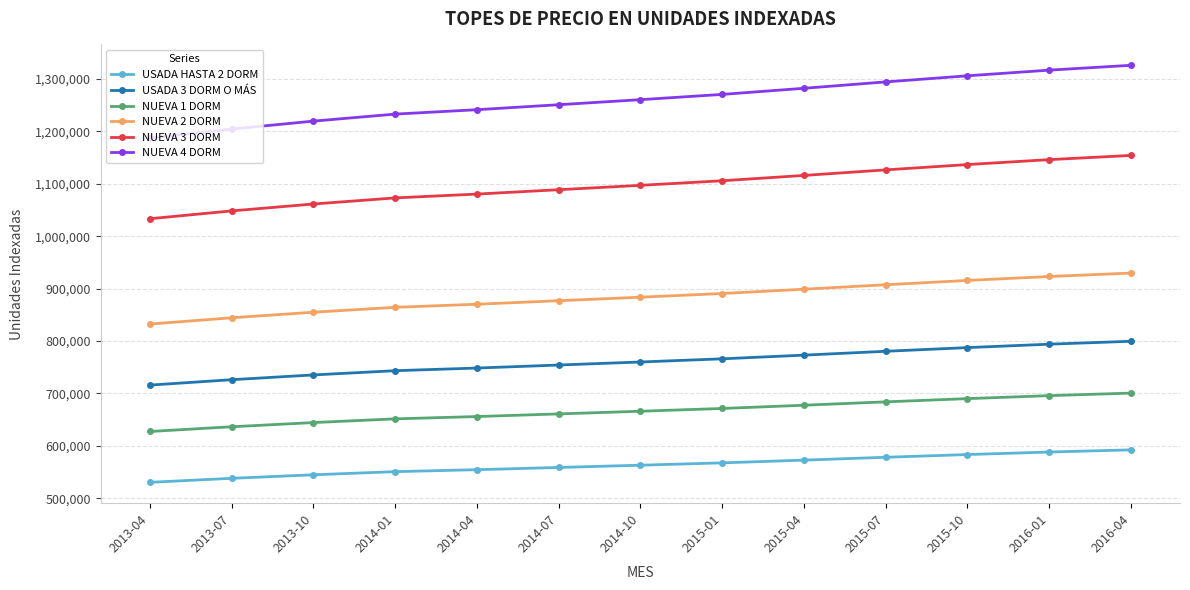

True or false: NUEVA 2 DORM and NUEVA 3 DORM cross at least once.

False